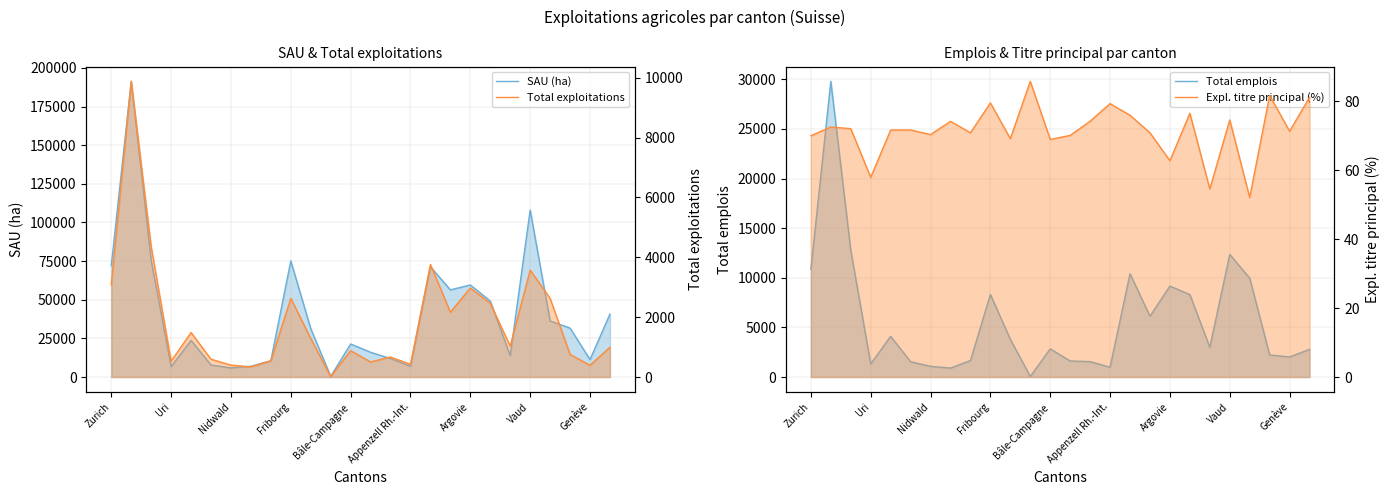

Which series has the largest total across all categories?

SAU (ha)